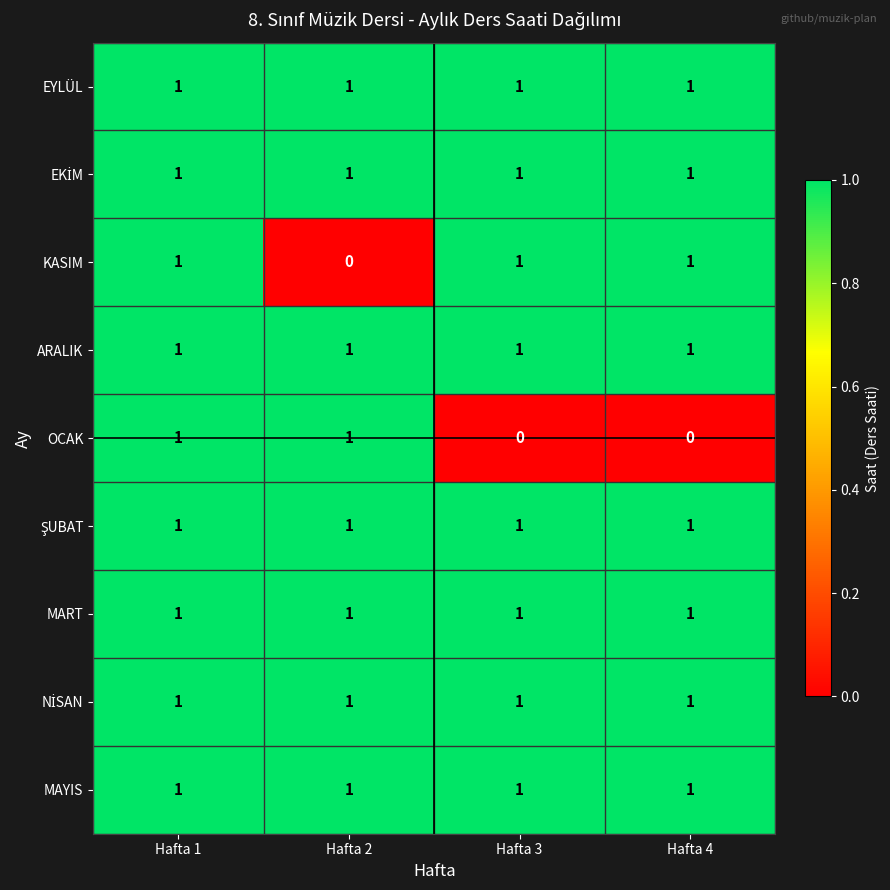

True or false: OCAK has a value of 0 at Hafta 3.

True